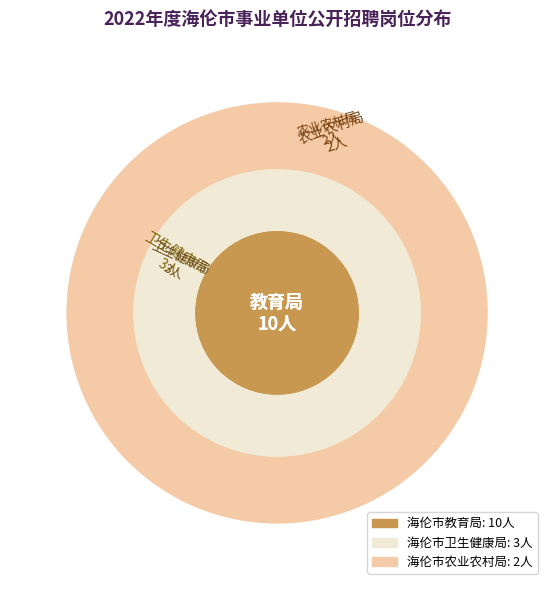

Which slice is the largest?

海伦市教育局